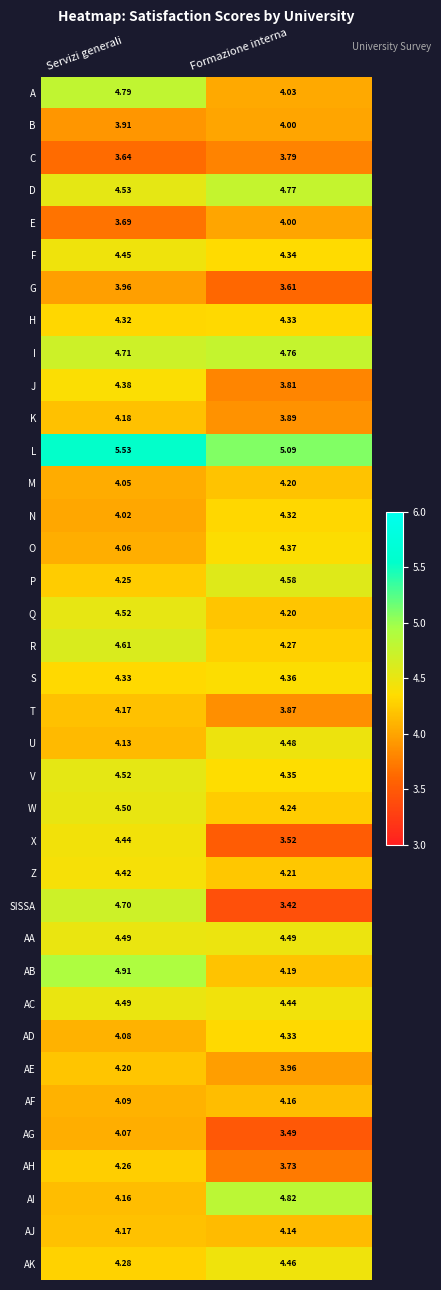

Which series has the widest spread of values?

SISSA